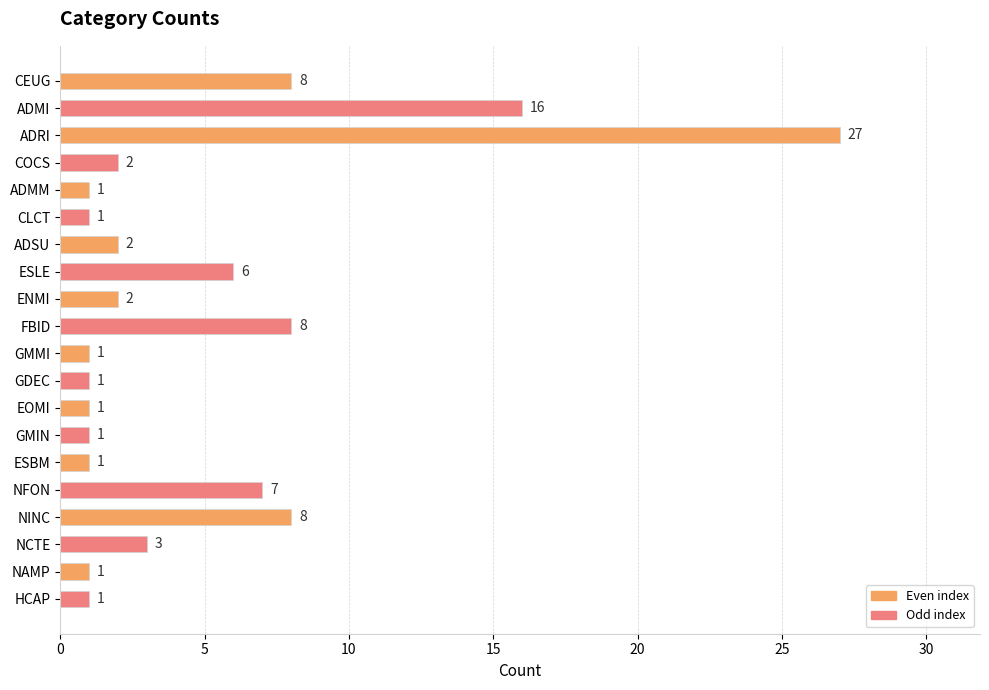

What is the average value?

5